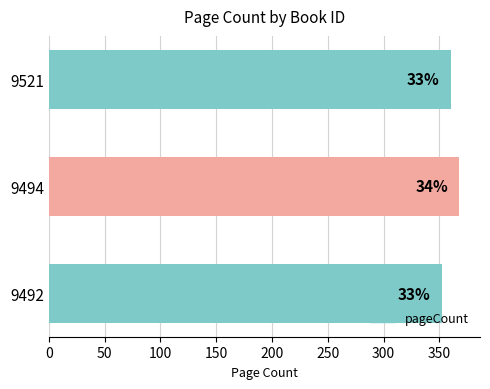

How many bars are there in total?

3